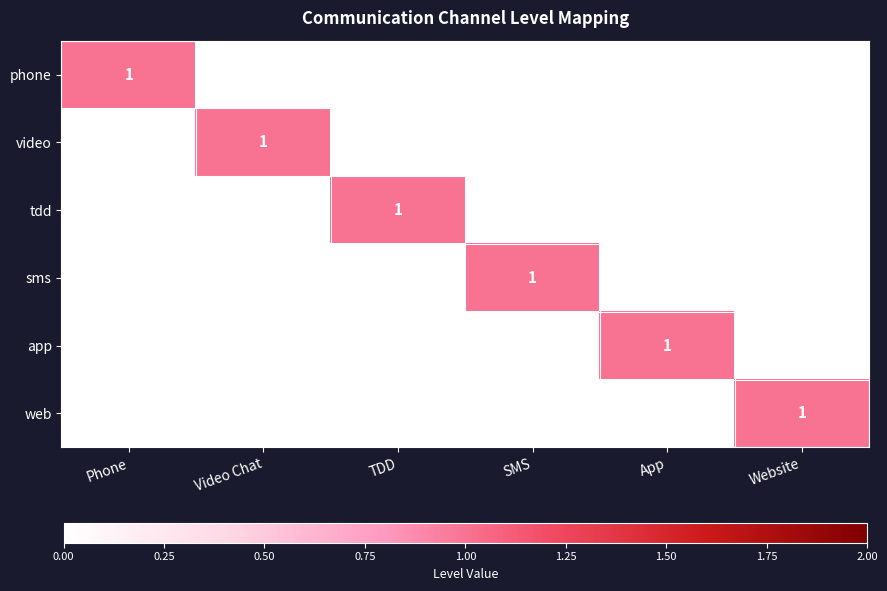

The tdd series shows 0 at Website. True or false?

False